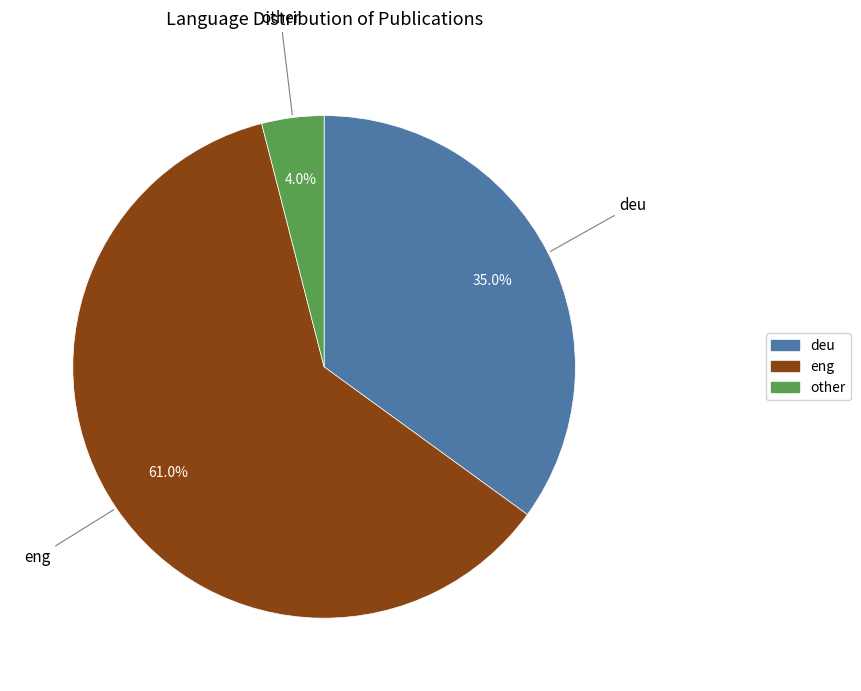

What is the ratio of the value at deu to the value at eng?

0.6